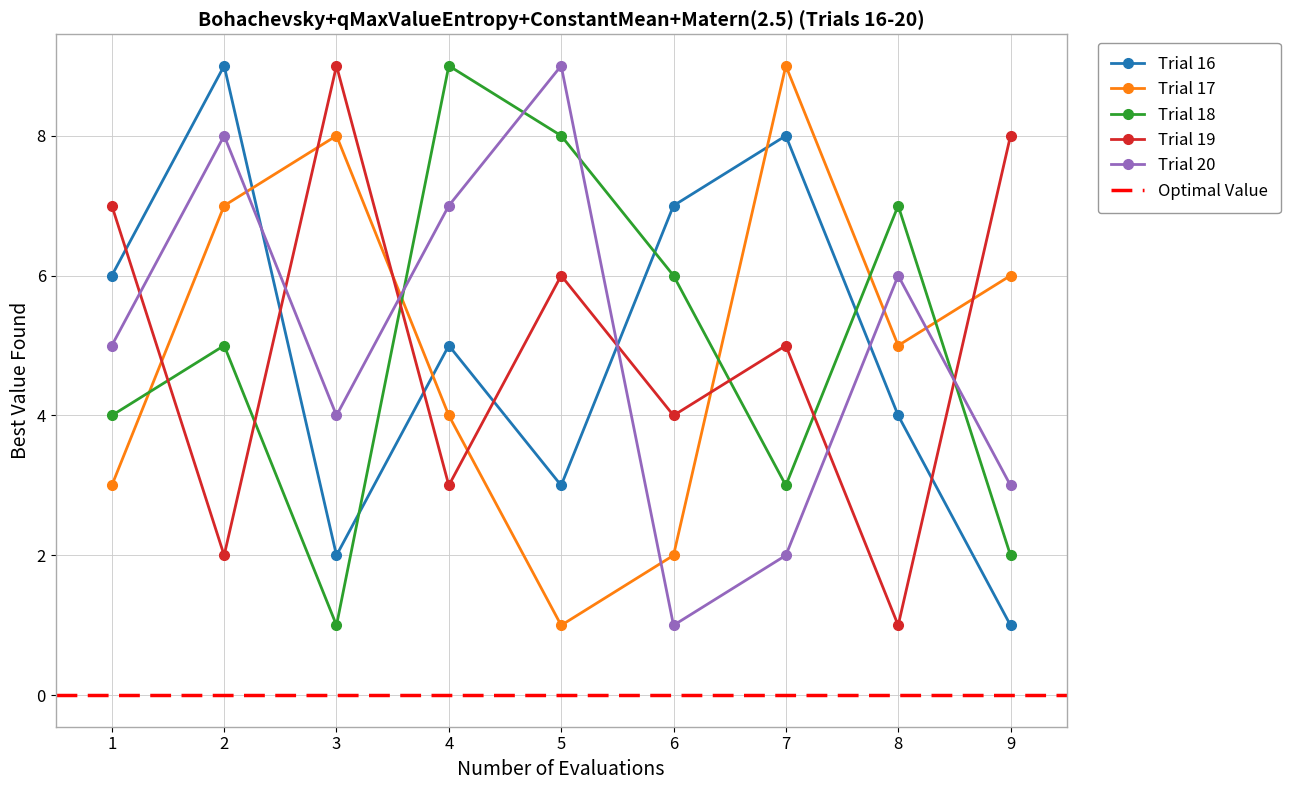

How many lines are shown in the chart?

5